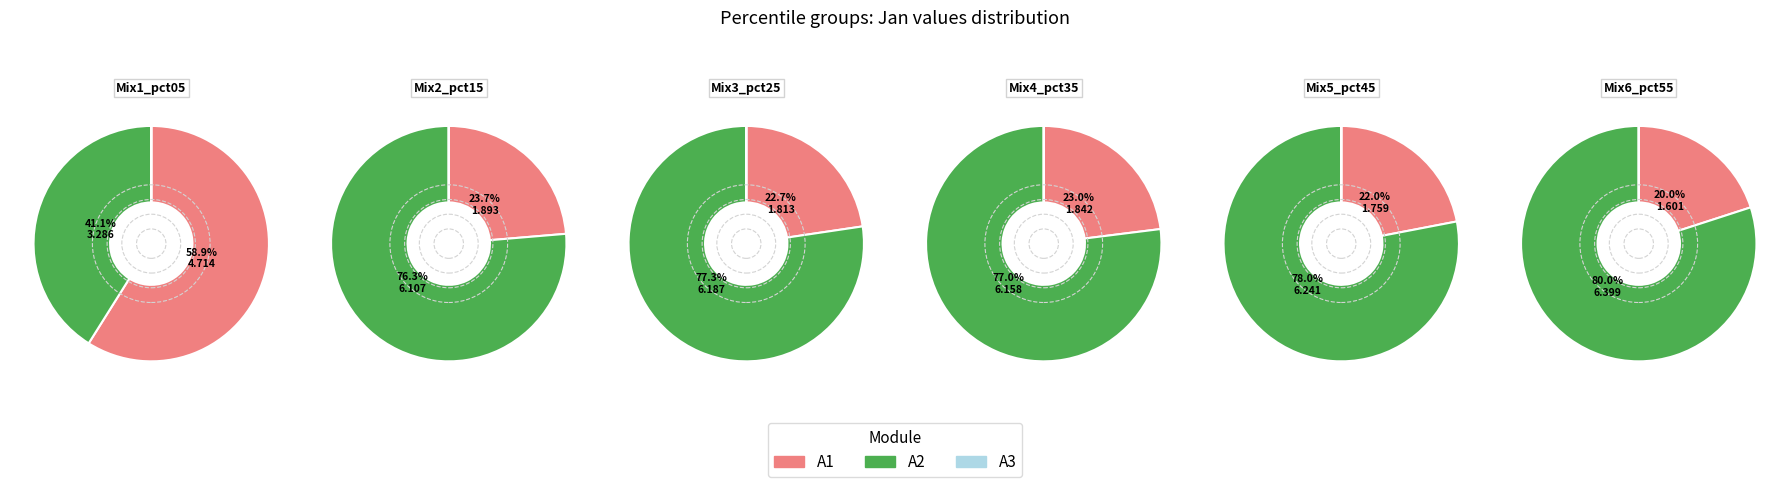

Approximately how many times larger is the value at pct35 compared to pct55?

1.2